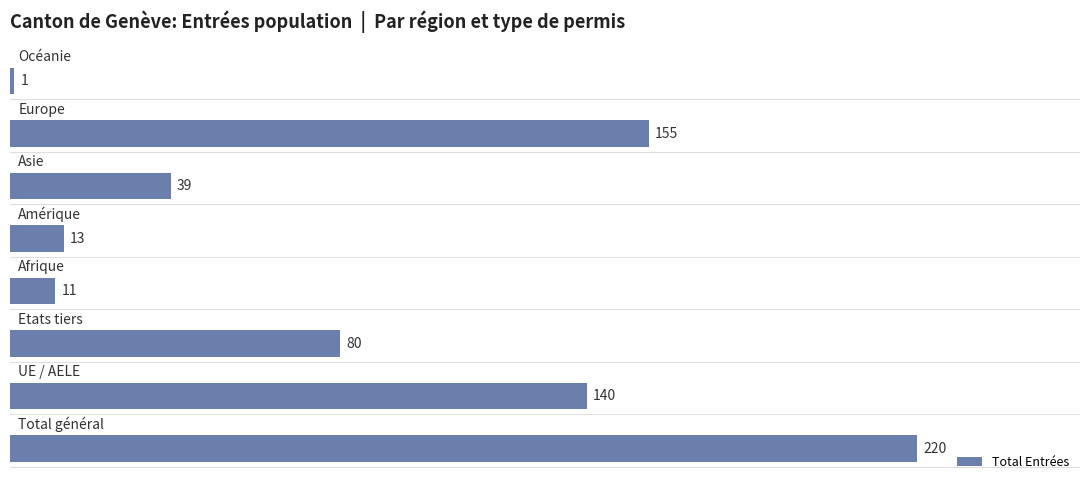

How many data points are less than 80?

4